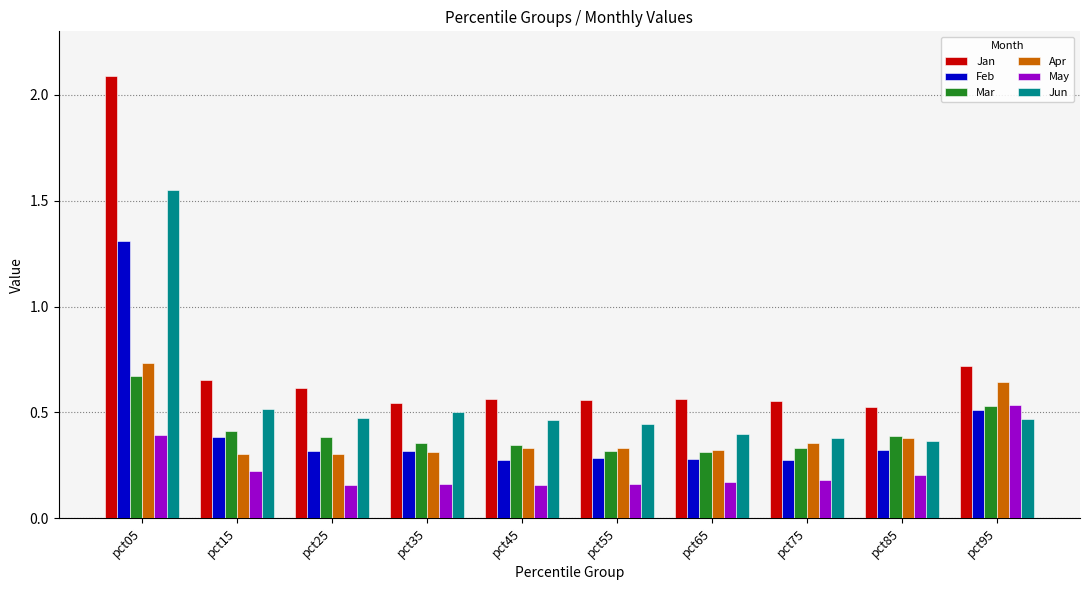

At which category is the sum across all series the highest?

pct05